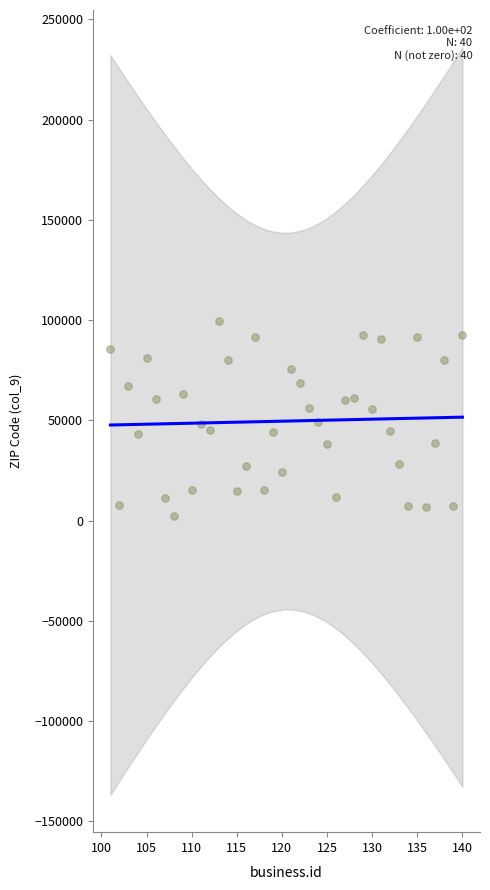

What is the range of X values (max minus min)?

39